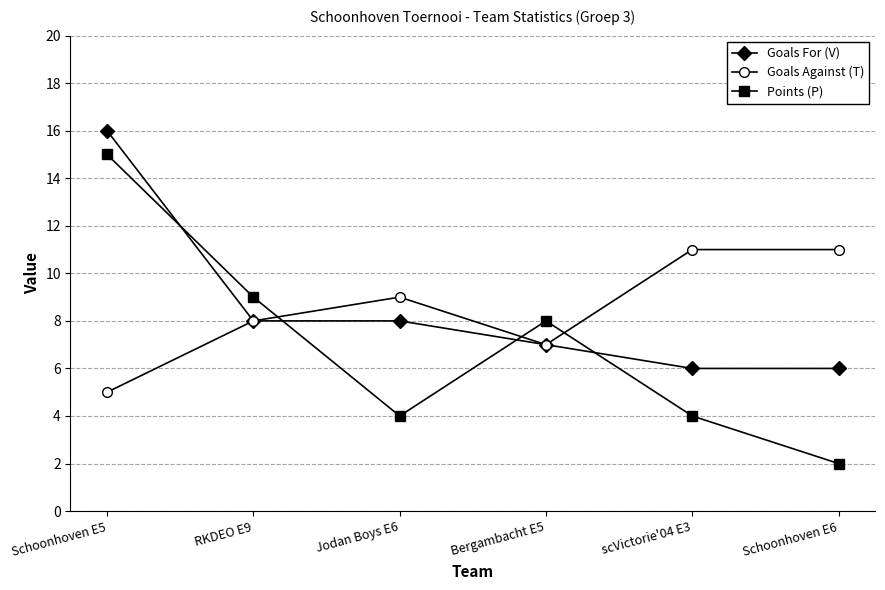

What is the total value across all series at Jodan Boys E6?

21